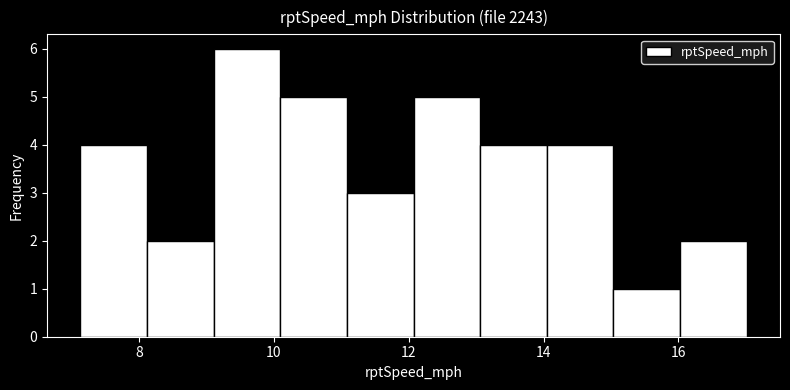

Which range on the x-axis has the tallest bar?

9.2 to 10.0